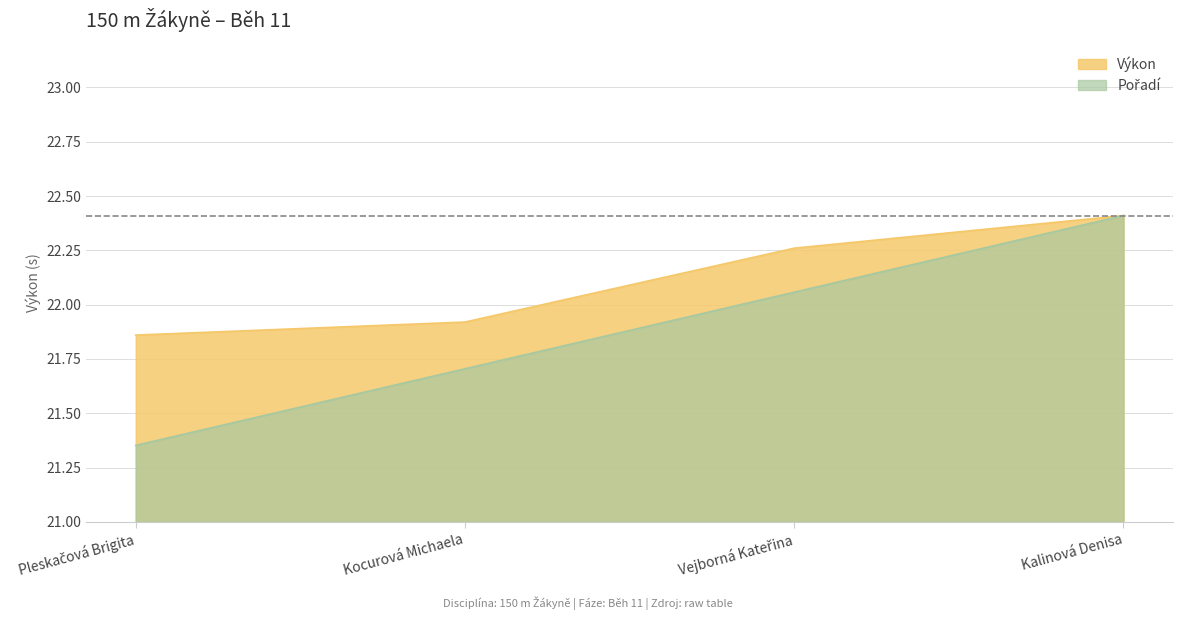

How many data points in Pořadí are above 22?

2